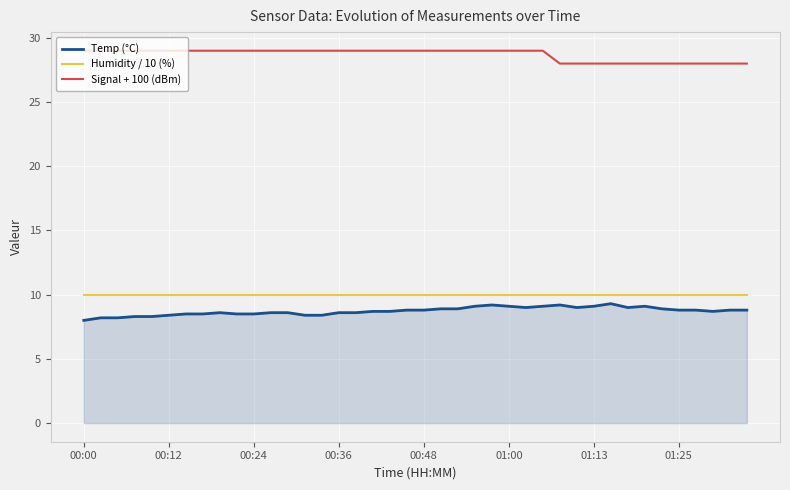

Which series has the largest total across all categories?

Signal + 100 (dBm)